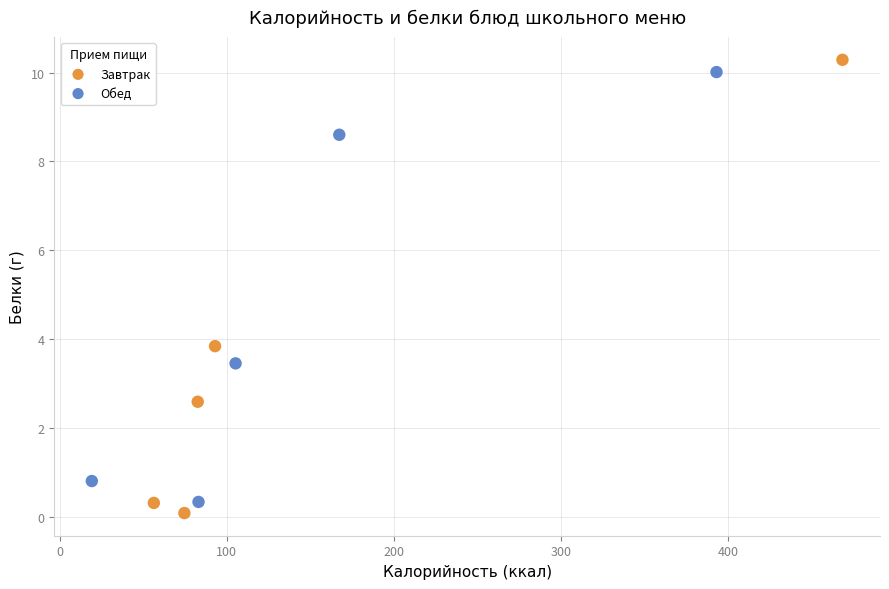

Which series has the largest Y range (max minus min)?

Завтрак